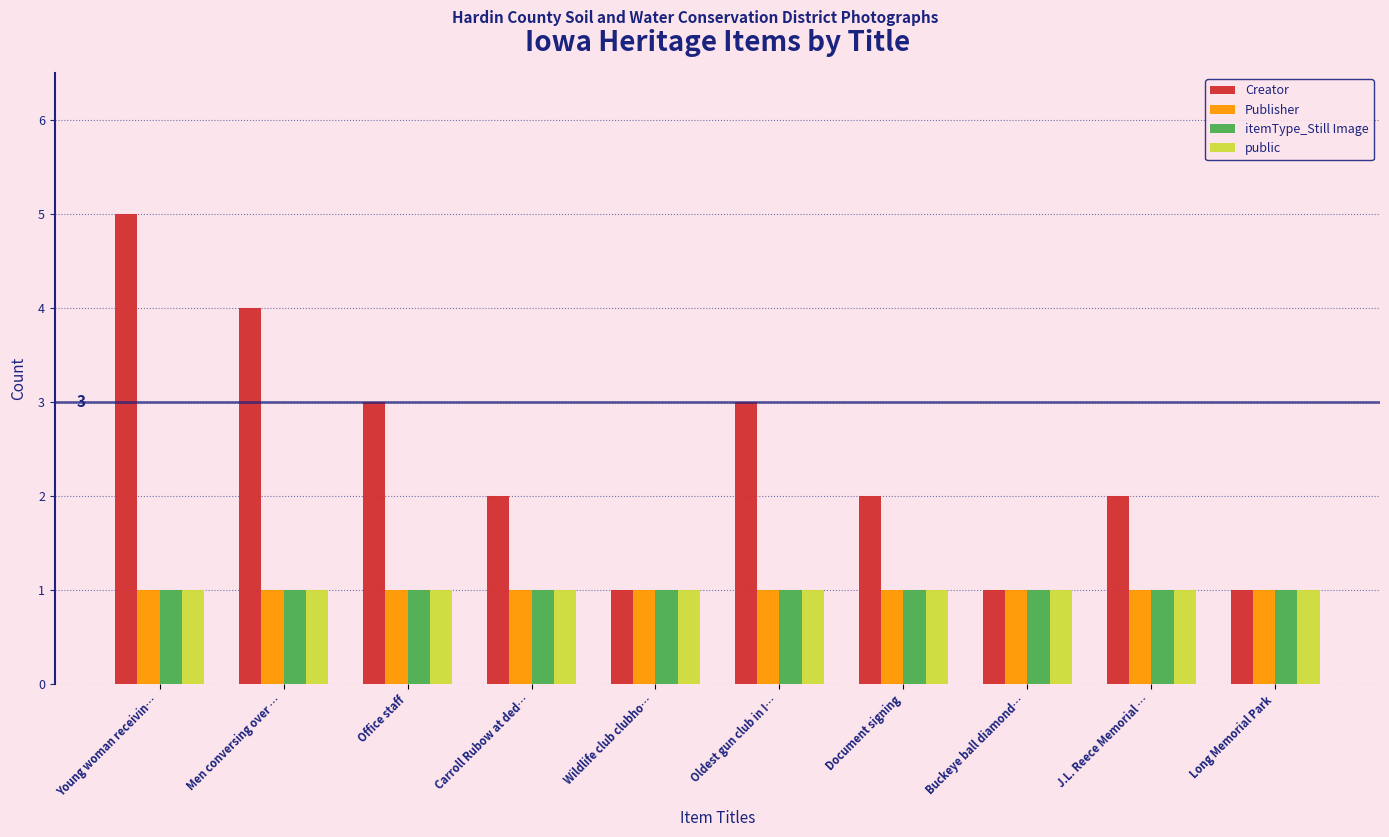

What is the sum of the Creator values at J.L. Reece Memorial … and Wildlife club clubho…?

3